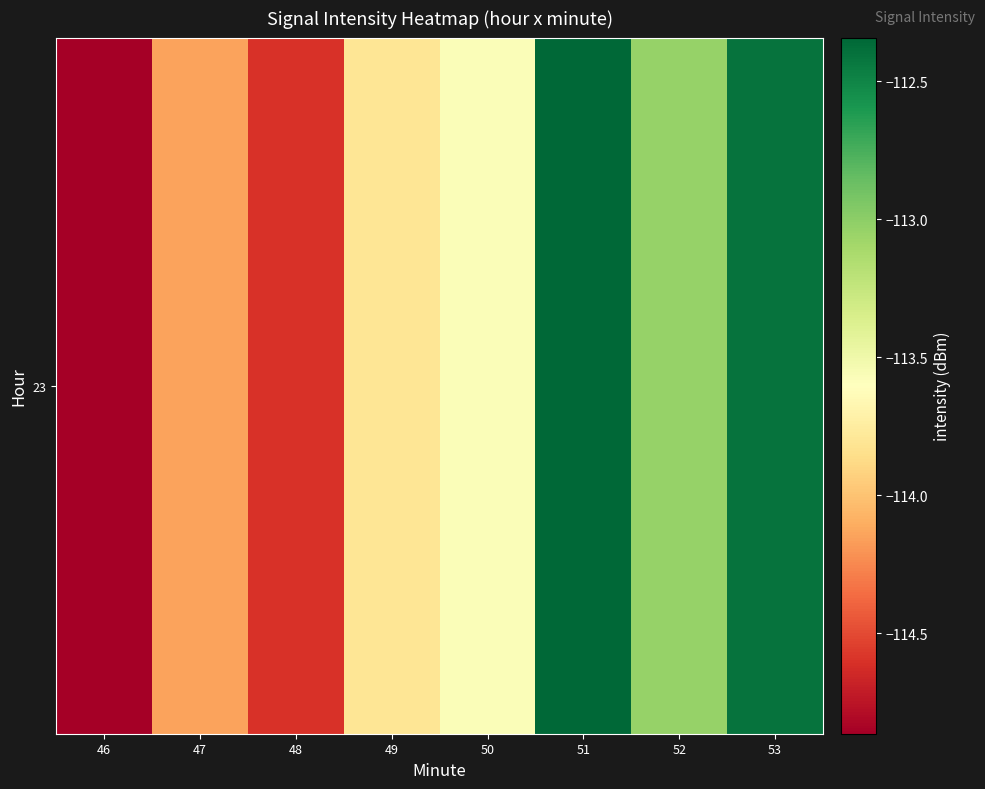

Which label corresponds to the largest value in the chart?

51